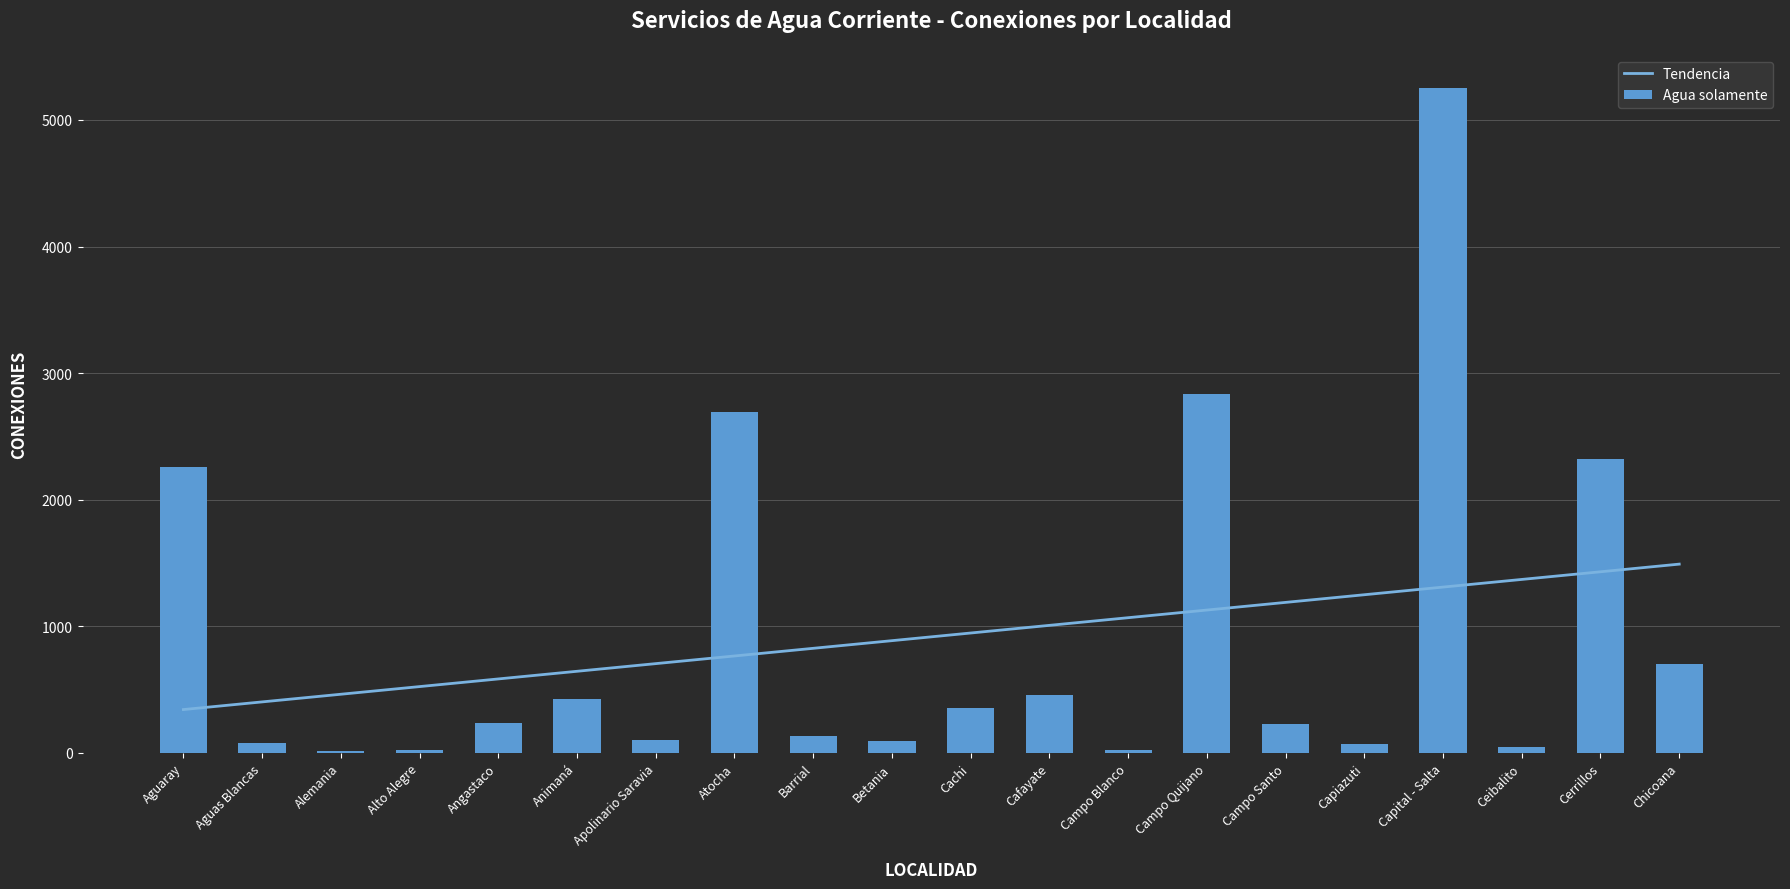

Where does the Agua solamente series first go above 234?

Aguaray